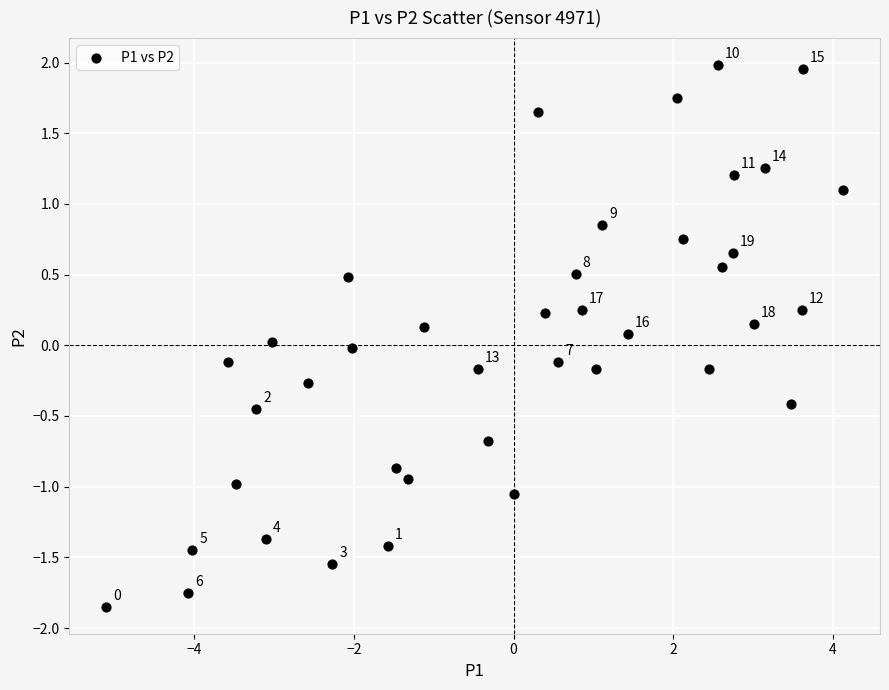

What is the range of Y values (max minus min)?

3.8